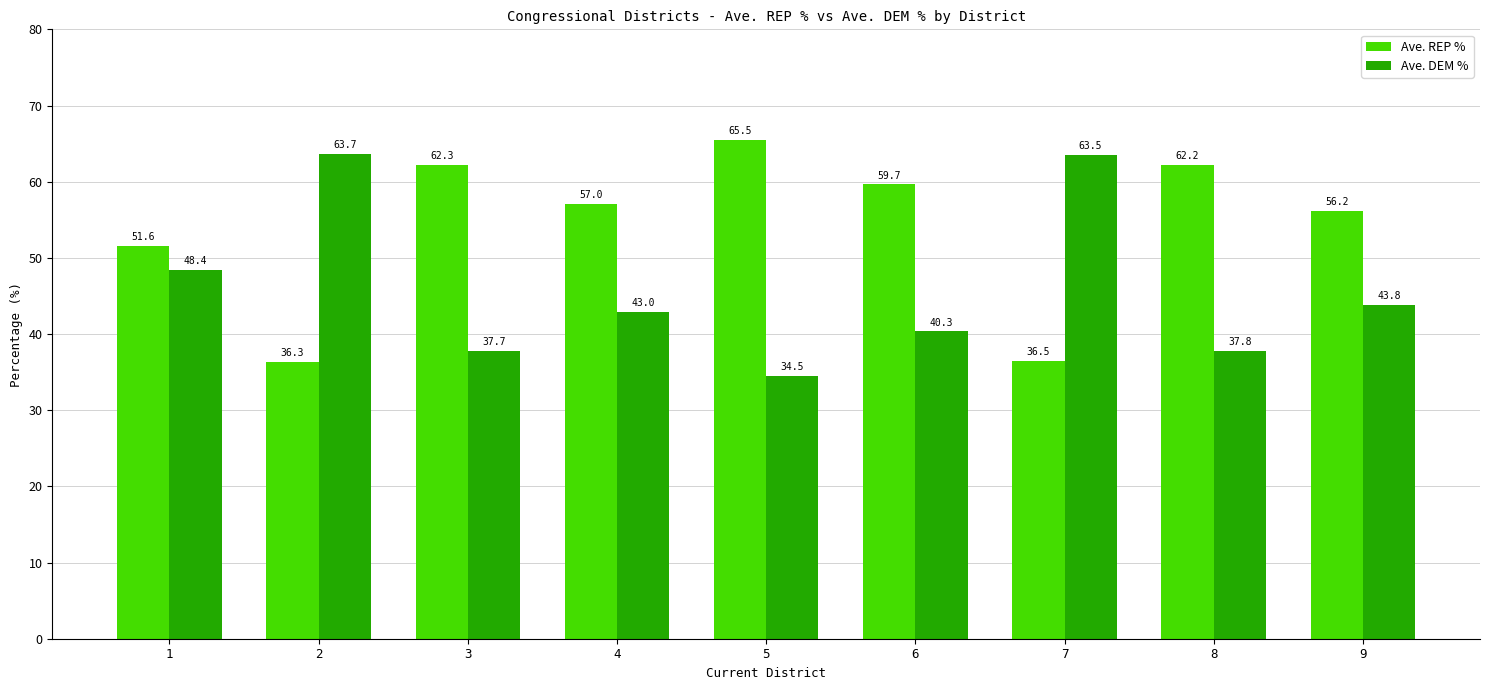

What is the lowest value of the Ave. DEM % series?

34.5